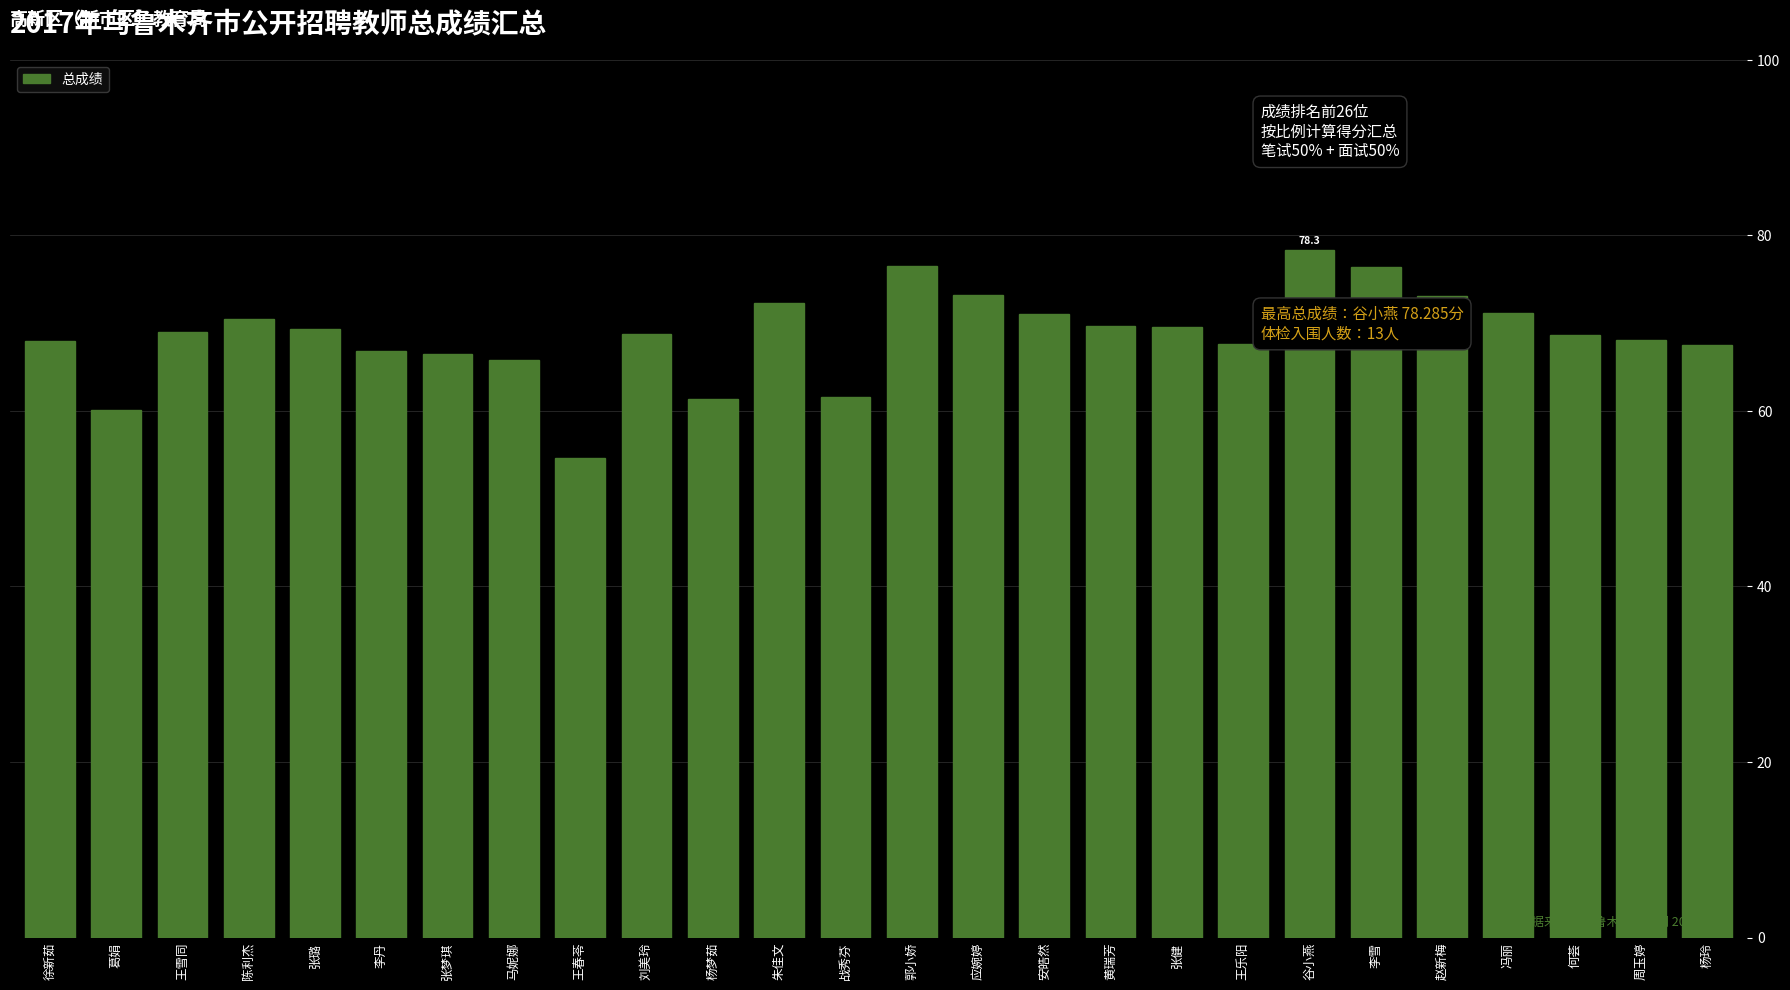

Which category has the highest value across all series?

谷小燕